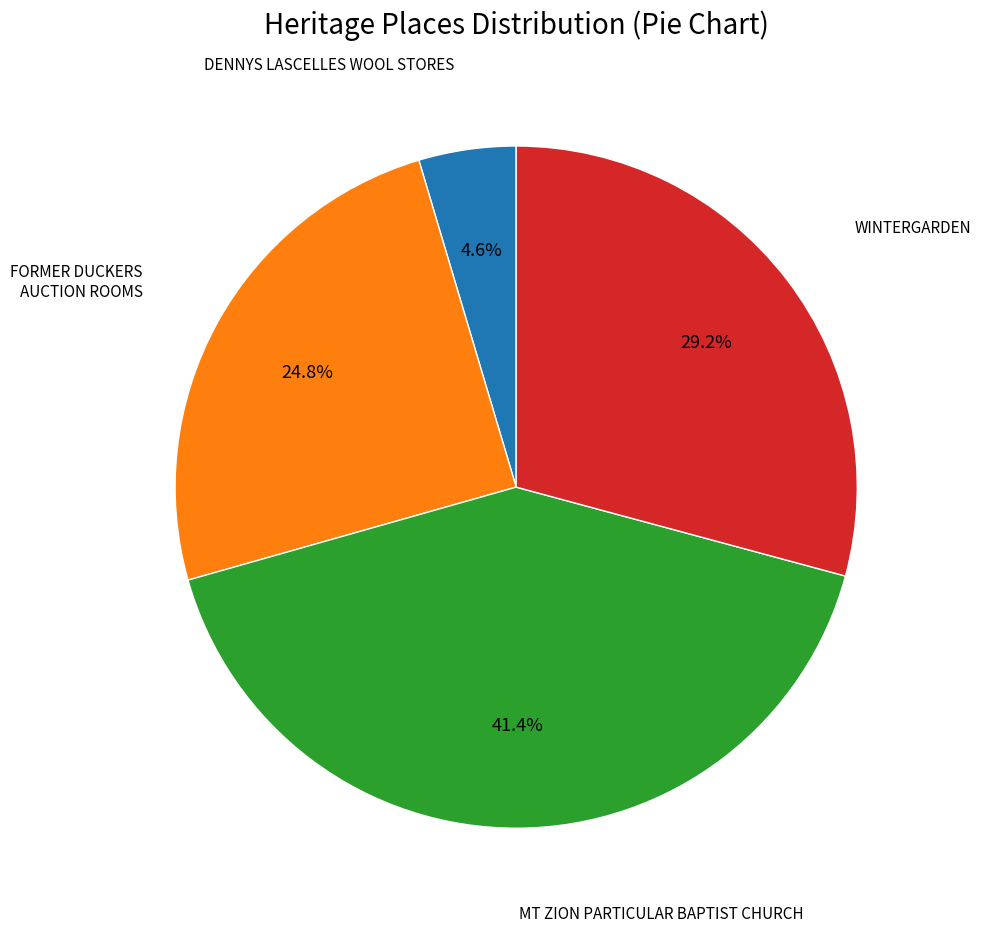

Which has a higher value, DENNYS LASCELLES WOOL STORES or WINTERGARDEN?

WINTERGARDEN